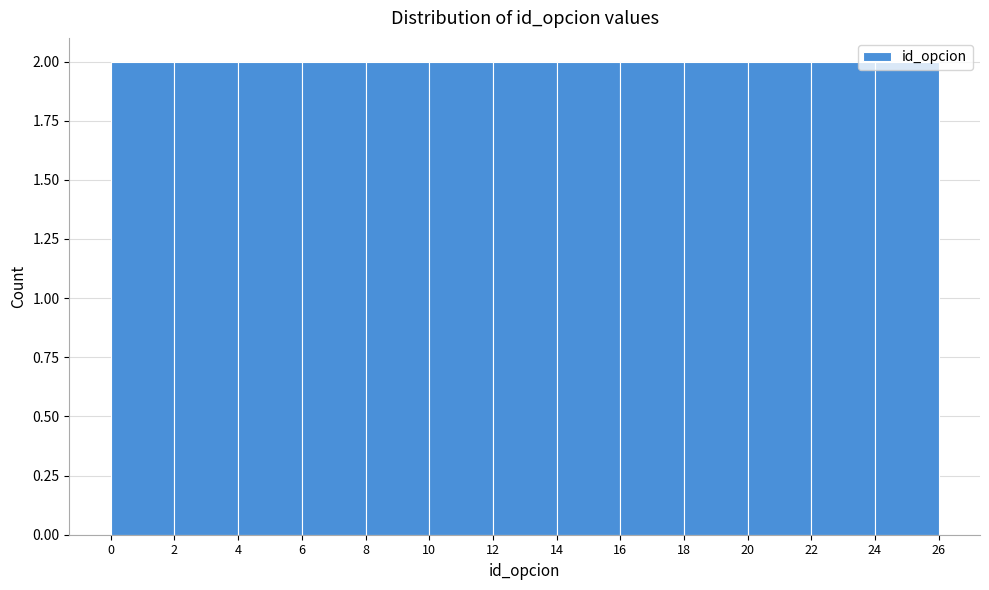

Reading left to right, list every bar in this chart as the range it spans on the x-axis followed by its height. The values are not printed on the chart, so give them approximately, as read against the axis.

0 to 2: 2
2 to 4: 2
4 to 6: 2
6 to 8: 2
8 to 10: 2
10 to 12: 2
12 to 14: 2
14 to 16: 2
16 to 18: 2
18 to 20: 2
20 to 22: 2
22 to 24: 2
24 to 26: 2